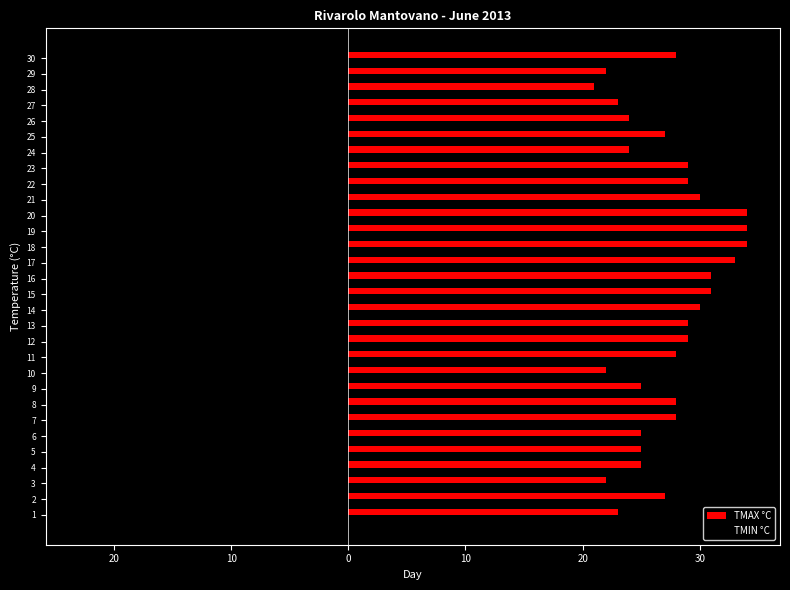

True or false: TMIN °C has a value of -13 at 10.

True